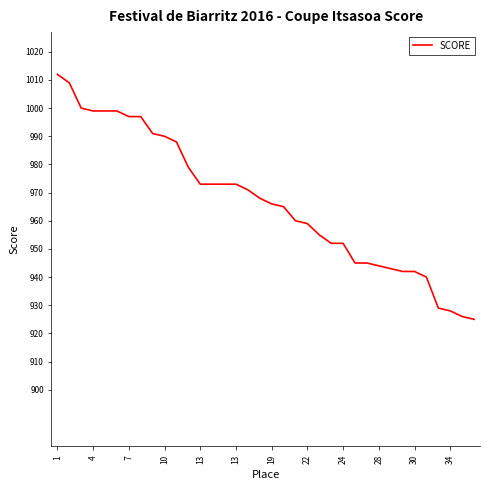

What is the maximum value shown in the chart?

1012